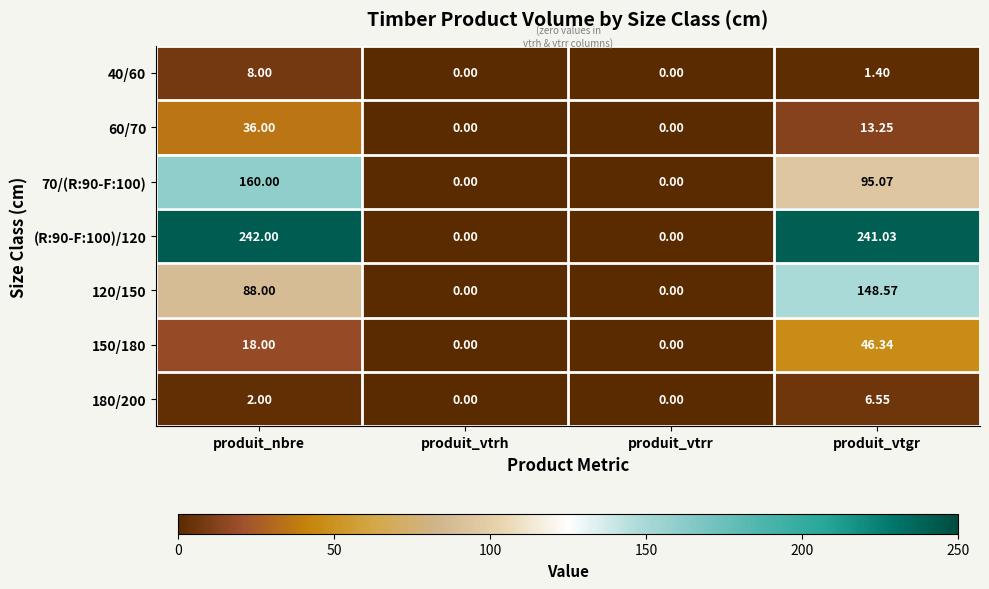

What is the greatest value displayed?

242.0